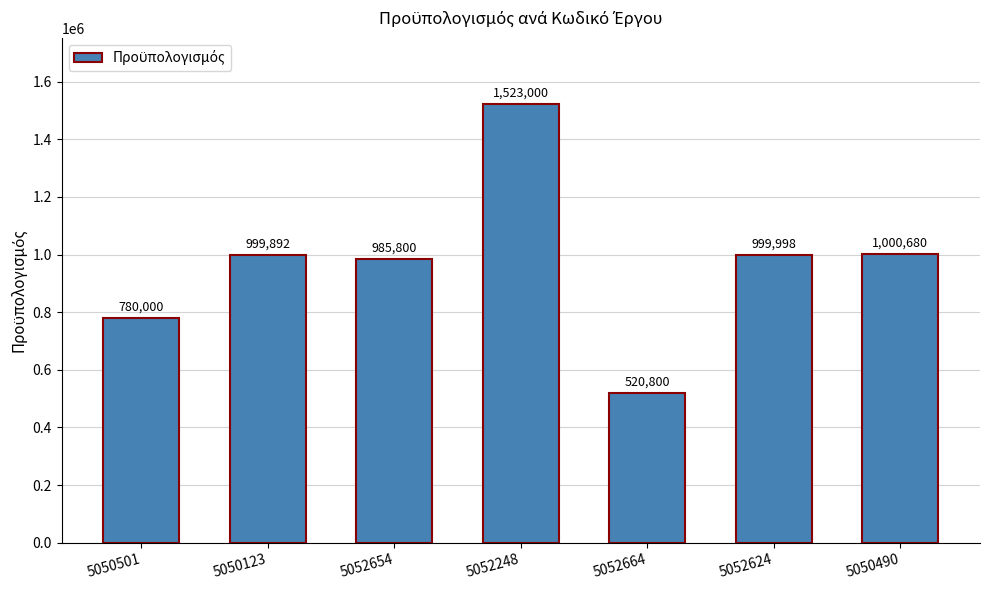

What value does the data have at 5052248?

1523000